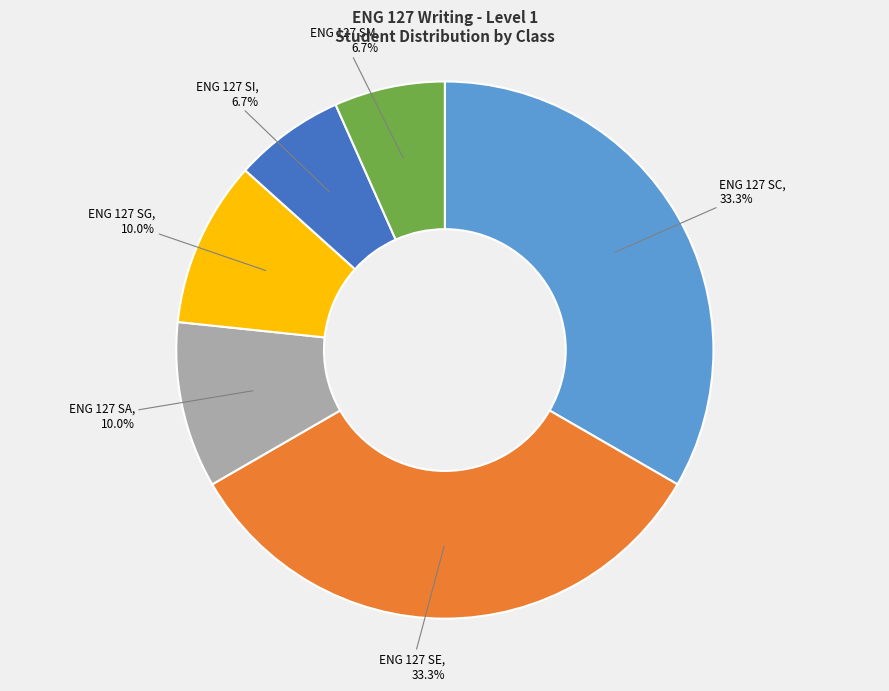

To the nearest percent, what is the difference between the ENG 127 SG and ENG 127 SM slice percentages?

3%